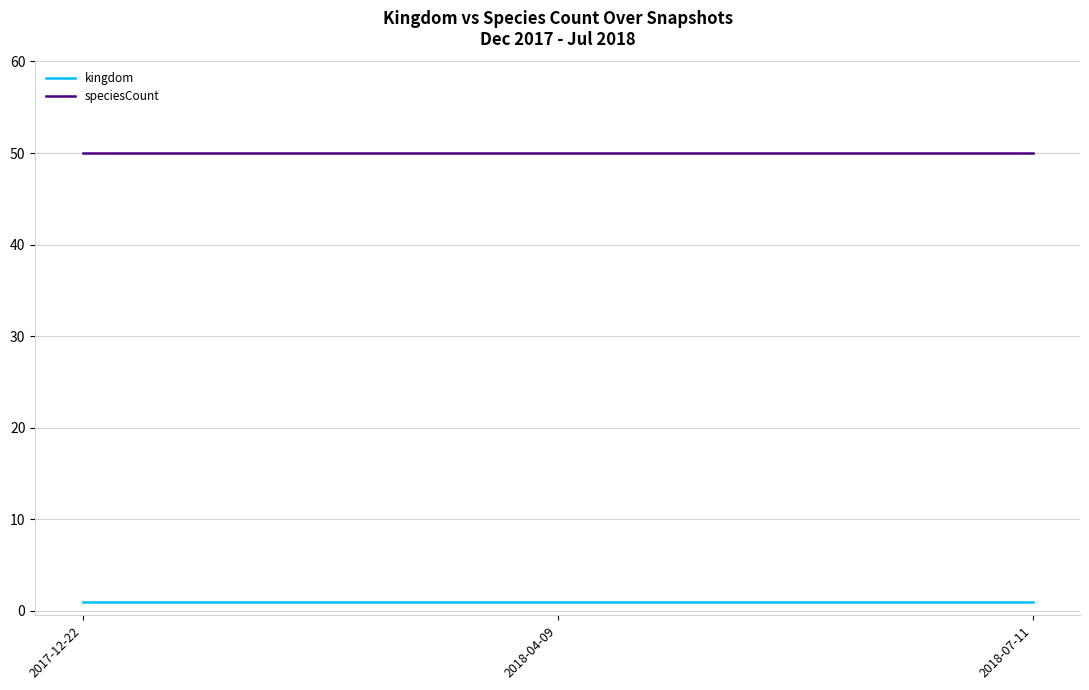

The value of speciesCount at 2018-04-09 is 50. True or false?

True